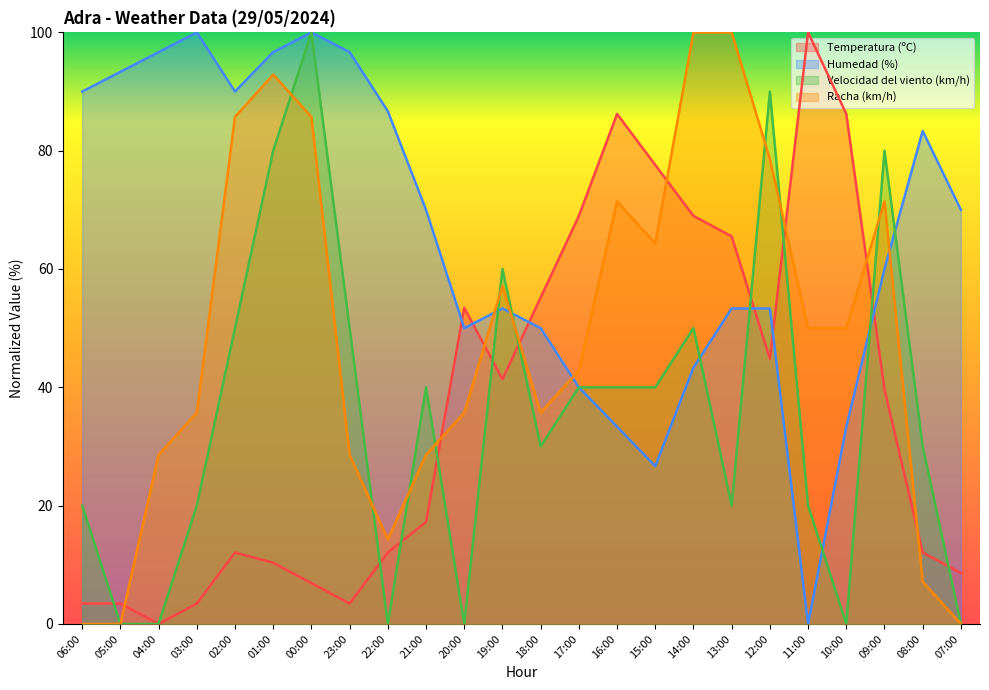

Between which two adjacent categories do Racha (km/h) and Humedad (%) first intersect?

20:00 and 19:00